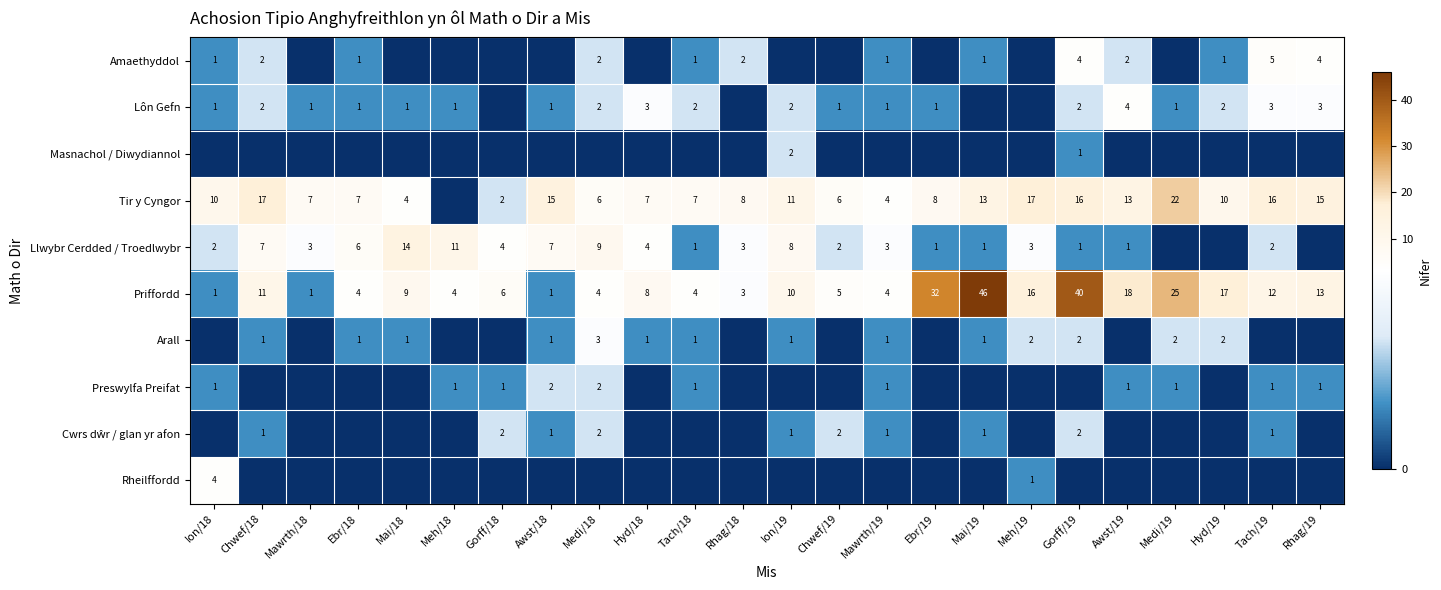

True or false: Preswylfa Preifat has a value of 2 at Medi/19.

False